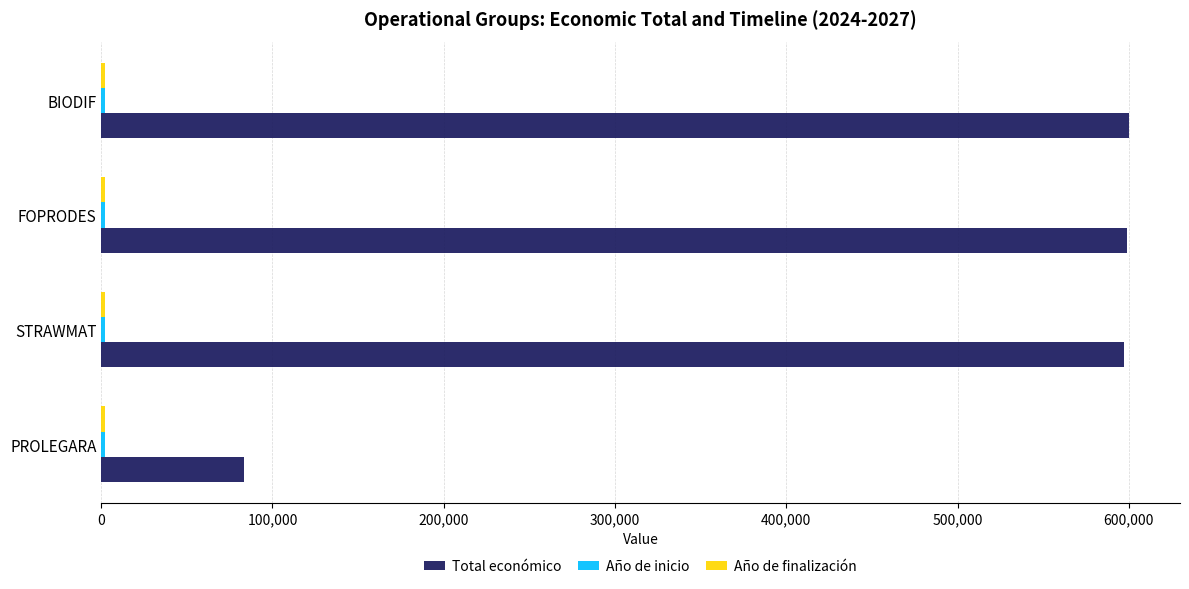

Which series has the widest spread of values?

Total económico